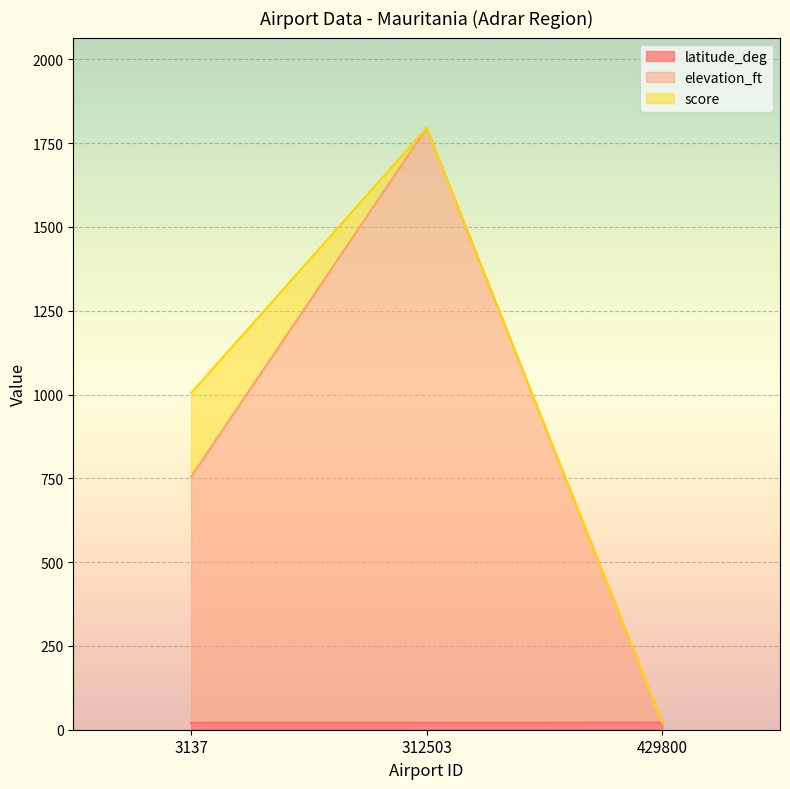

What is the difference between the second highest and minimum values in the elevation_ft series?

733.2